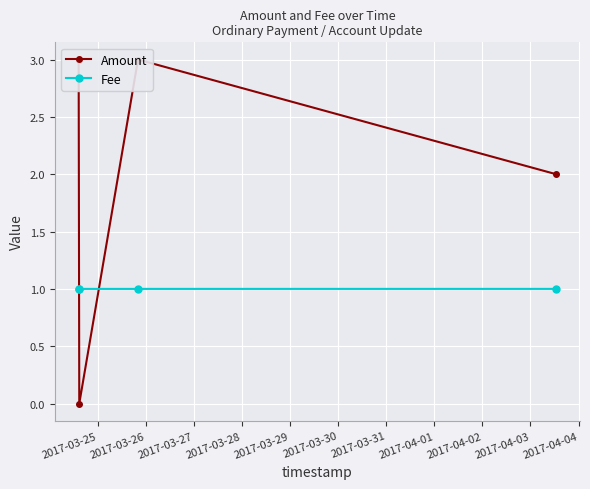

Reading left to right, what are all the values shown in this chart?

Amount: 3.0	0.0	3.0	2.0
Fee: 1.0	1.0	1.0	1.0